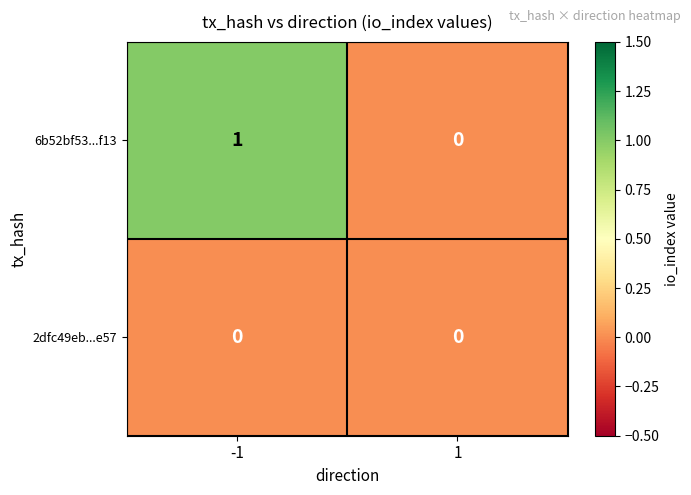

The 2dfc49eb...e57 series shows 0 at 1. True or false?

True